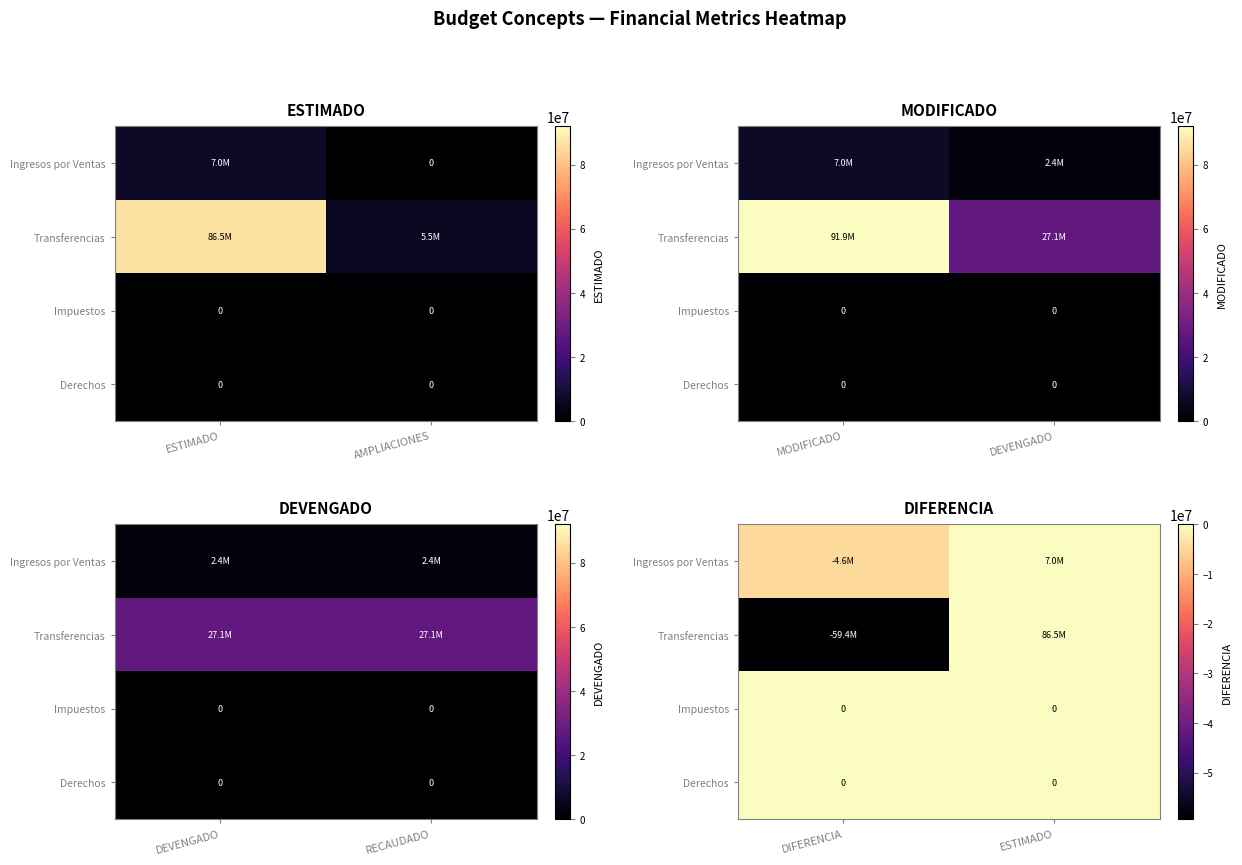

What is the difference between the maximum and minimum values in the Ingresos por Ventas series?

11551758.2